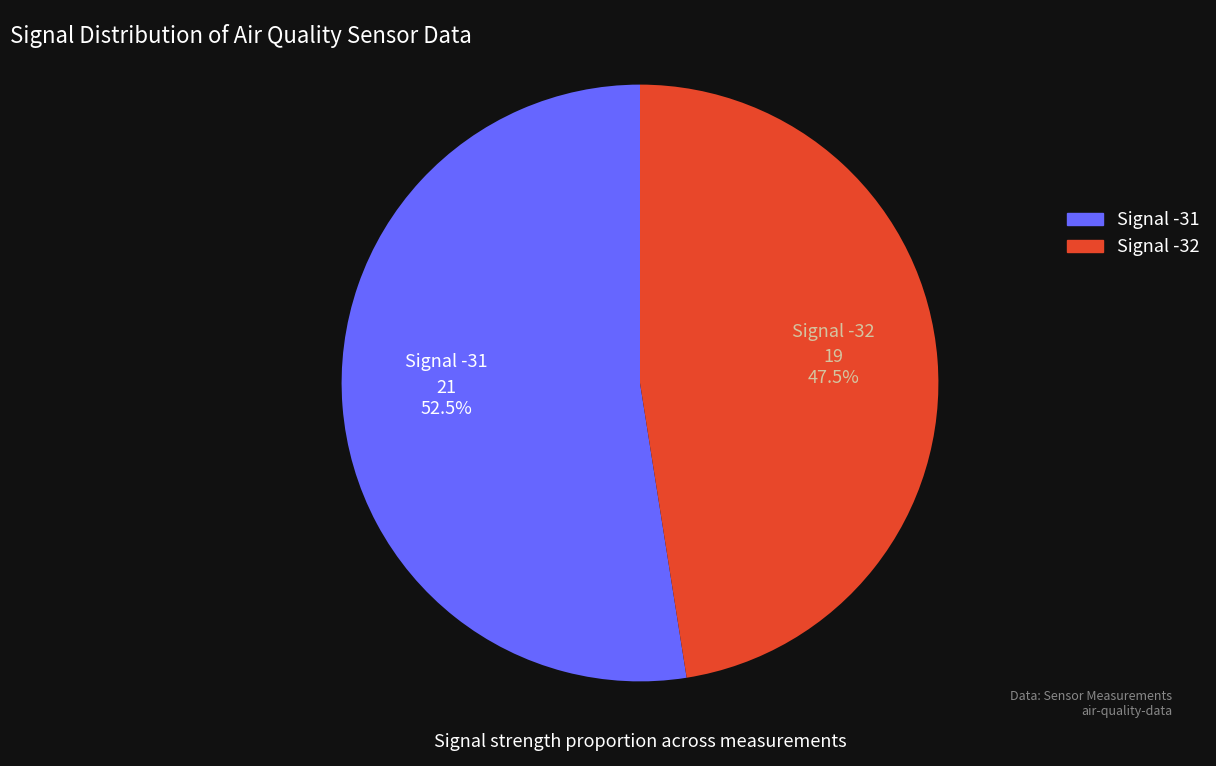

Is there any slice that represents more than half of the pie?

Yes